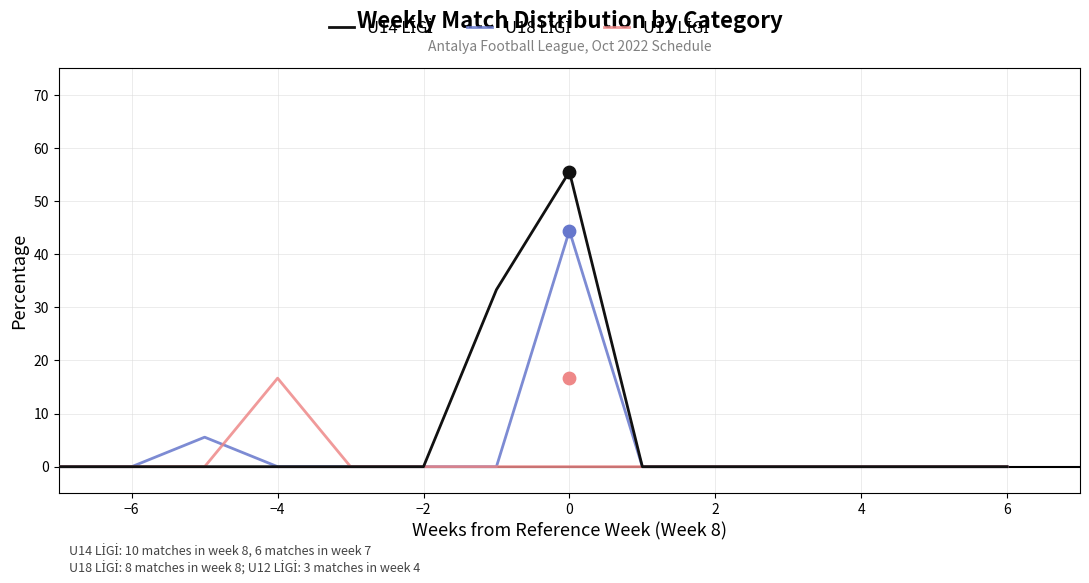

At how many categories does at least one series exceed 39?

1